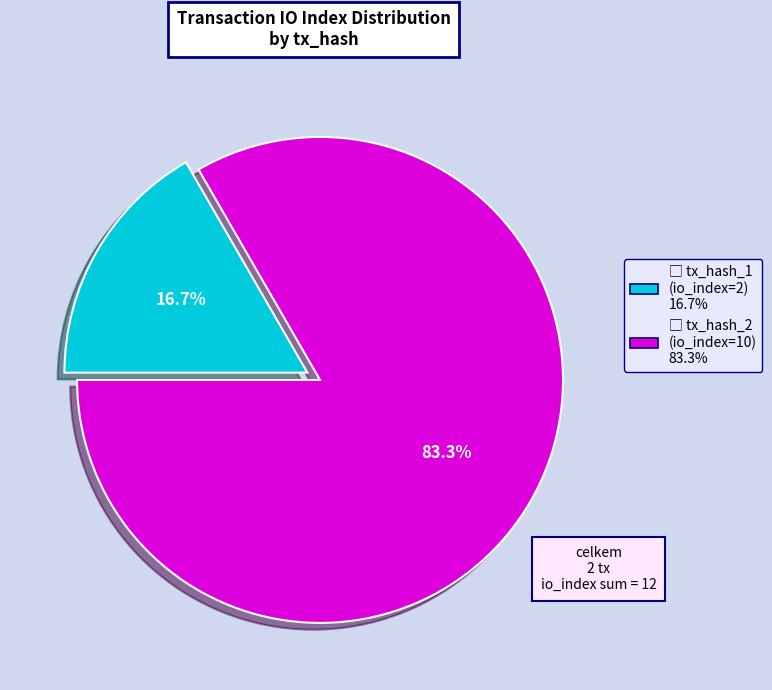

Is there any slice that represents more than half of the pie?

Yes